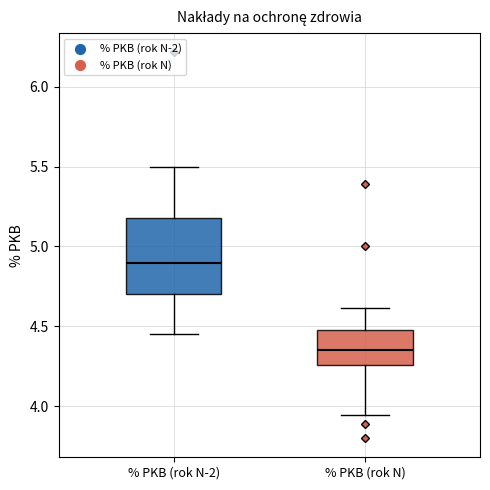

Reading left to right, read every box against the y-axis: the position of its median line, the range the box covers, and the ends of its whiskers. The values are not printed on the chart, so give them approximately, as read against the axis.

% PKB (rok N-2): median 4.90, box 4.70 to 5.20, whiskers 4.45 to 5.50
% PKB (rok N): median 4.35, box 4.25 to 4.45, whiskers 3.95 to 4.60